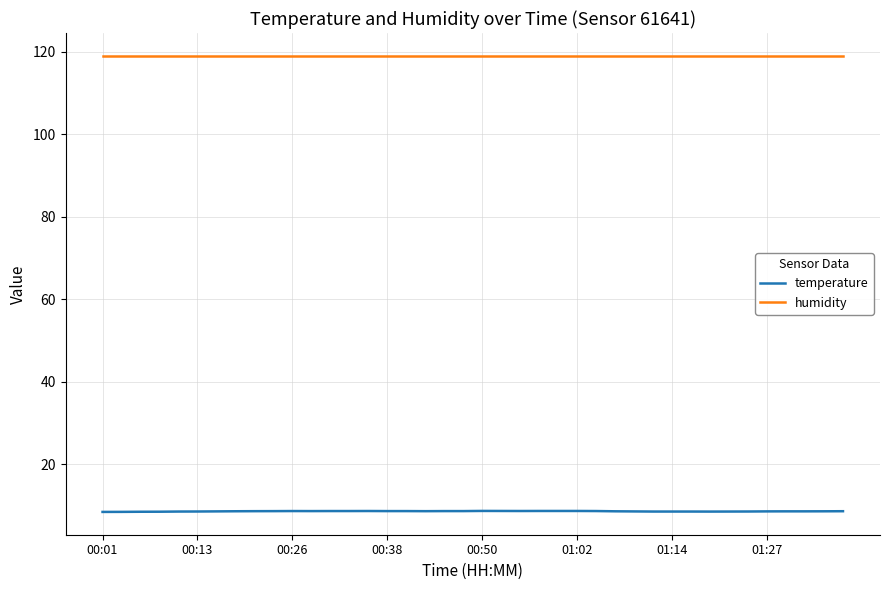

Rank the series by their maximum value, from highest to lowest.

humidity, temperature